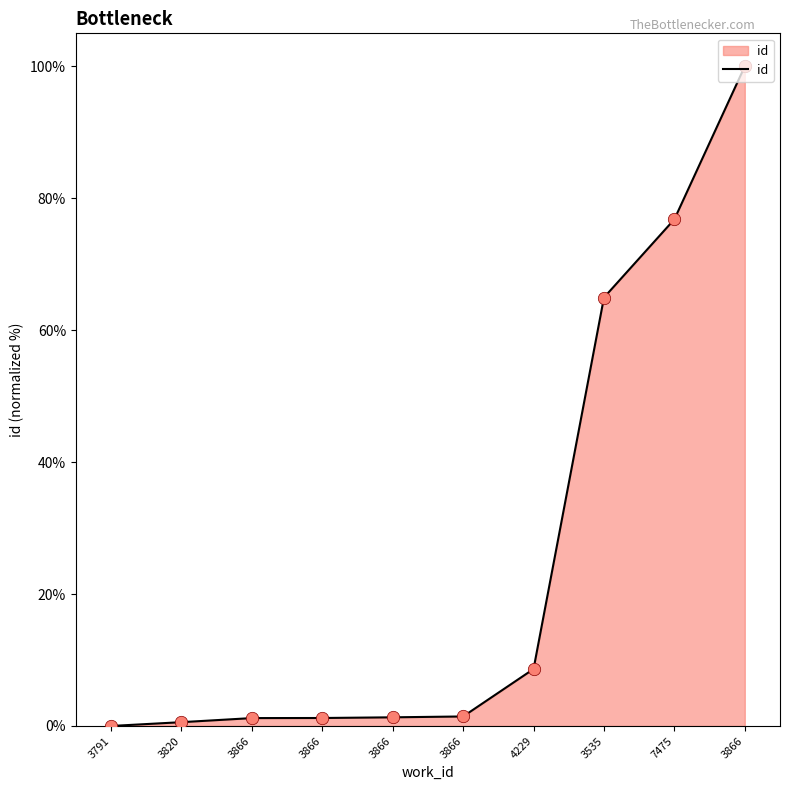

Between 3866 and 3866, which is larger?

3866